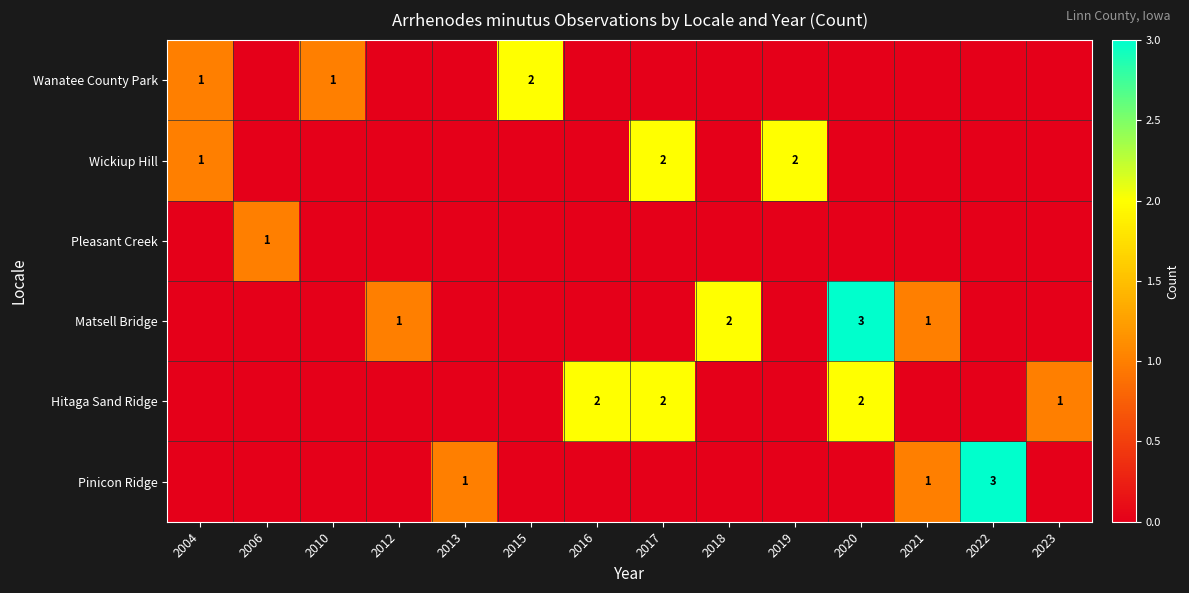

Count the number of categories in the chart.

14